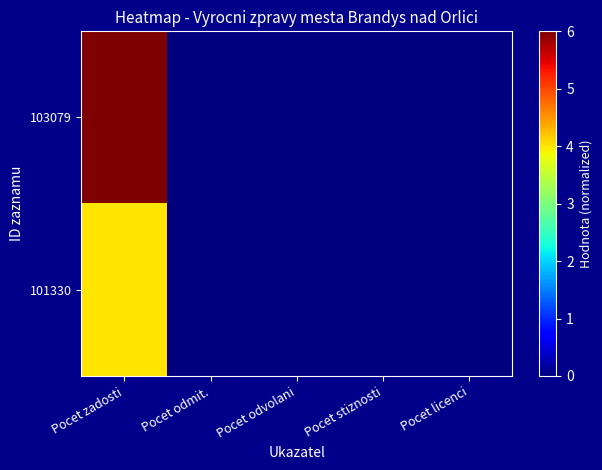

Reading right to left, what are all the values shown in this chart?

103079: Pocet licenci=0	Pocet stiznosti=0	Pocet odvolani=0	Pocet odmit.=0	Pocet zadosti=6
101330: Pocet licenci=0	Pocet stiznosti=0	Pocet odvolani=0	Pocet odmit.=0	Pocet zadosti=4